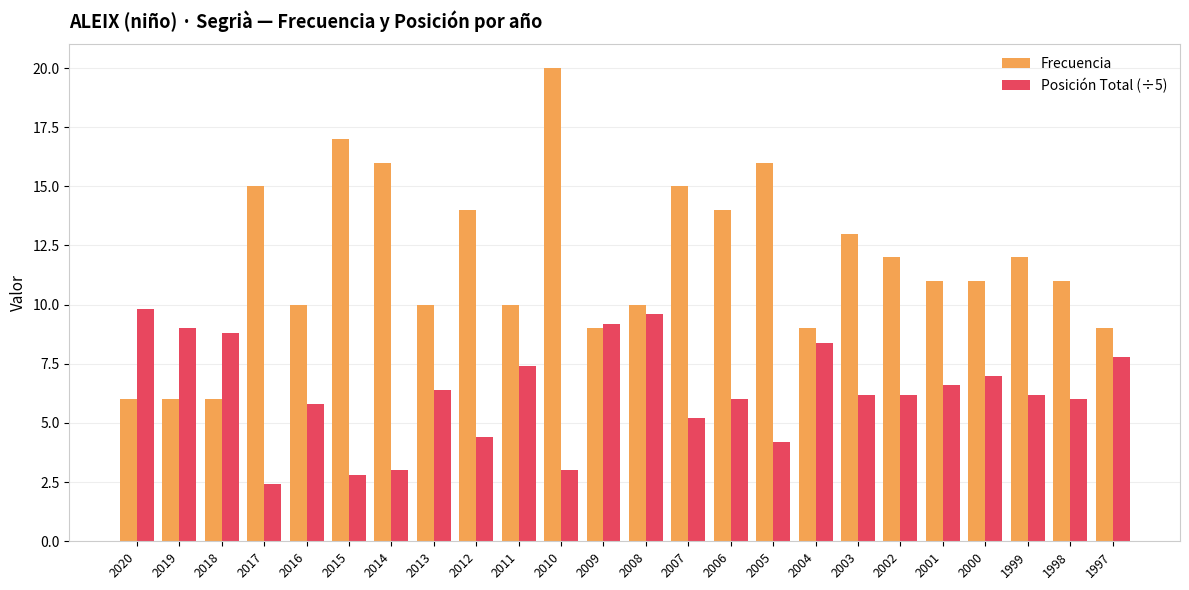

Reading left to right, list all the values displayed in this chart.

Frecuencia: 2020=6.0	2019=6.0	2018=6.0	2017=15.0	2016=10.0	2015=17.0	2014=16.0	2013=10.0	2012=14.0	2011=10.0	2010=20.0	2009=9.0	2008=10.0	2007=15.0	2006=14.0	2005=16.0	2004=9.0	2003=13.0	2002=12.0	2001=11.0	2000=11.0	1999=12.0	1998=11.0	1997=9.0
Posición Total (÷5): 2020=9.8	2019=9.0	2018=8.8	2017=2.4	2016=5.8	2015=2.8	2014=3.0	2013=6.4	2012=4.4	2011=7.4	2010=3.0	2009=9.2	2008=9.6	2007=5.2	2006=6.0	2005=4.2	2004=8.4	2003=6.2	2002=6.2	2001=6.6	2000=7.0	1999=6.2	1998=6.0	1997=7.8